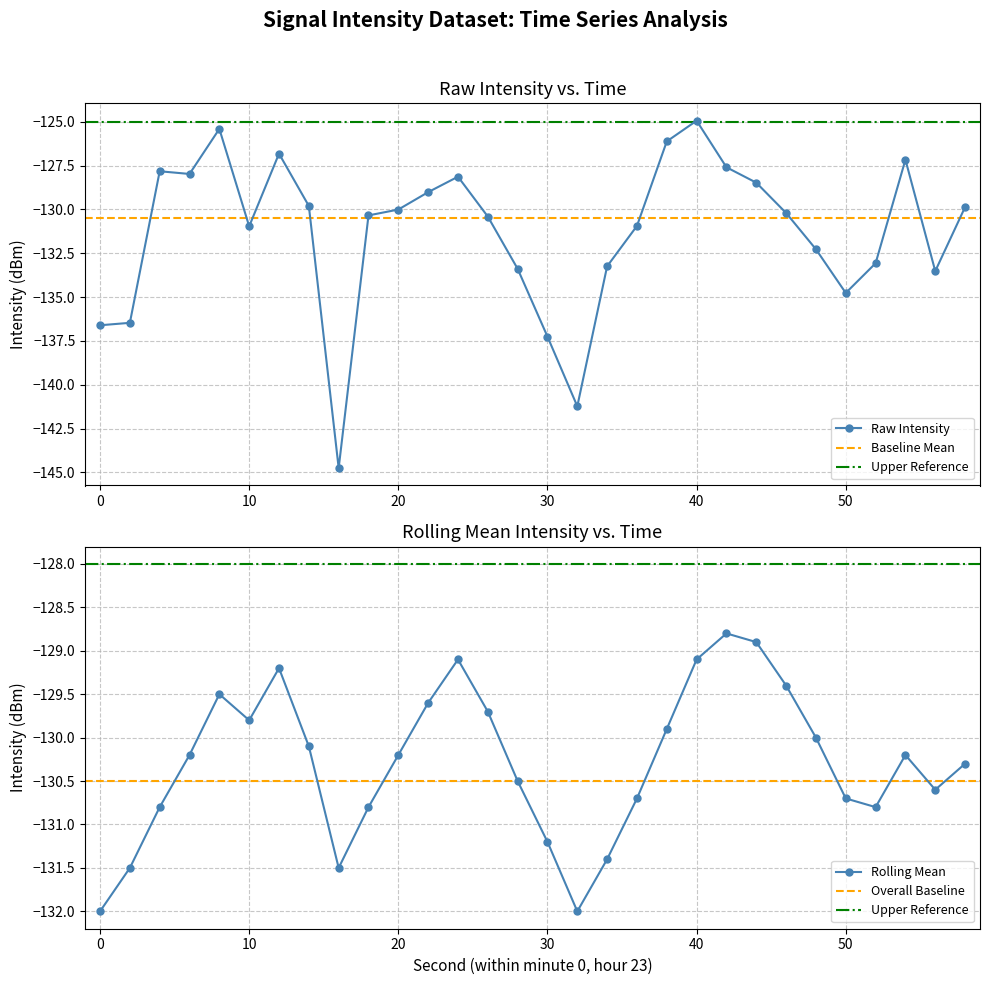

How many values in the intensity(dBm) series are below -130?

17